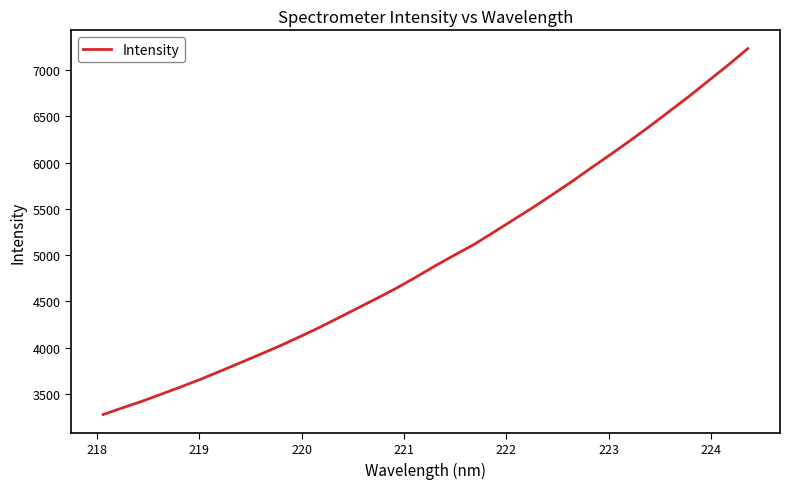

What is the maximum value shown in the chart?

7232.5